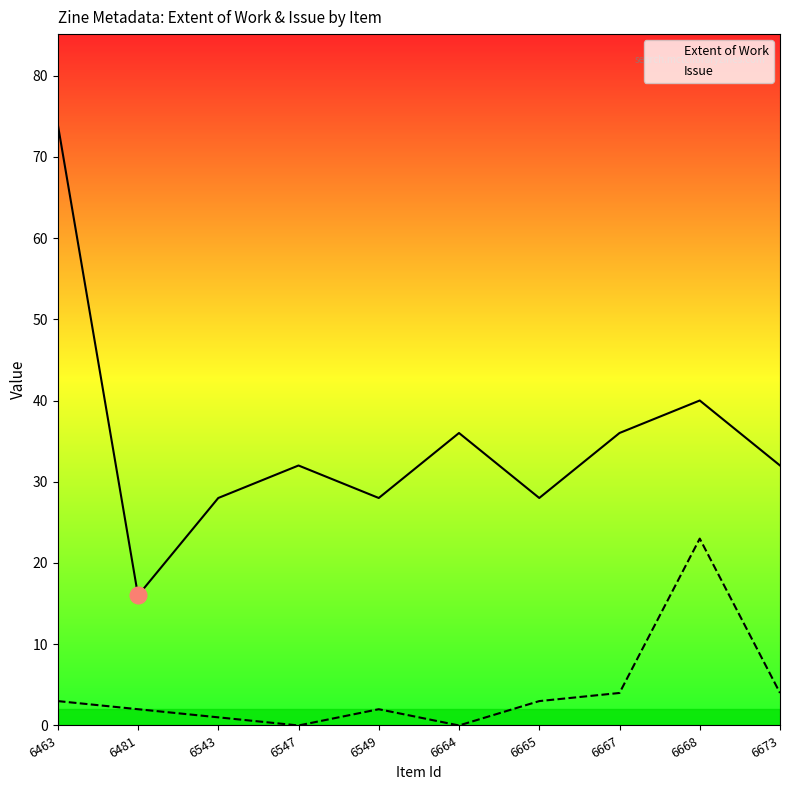

List the series in order of their peak value, lowest first.

Issue, Extent of Work